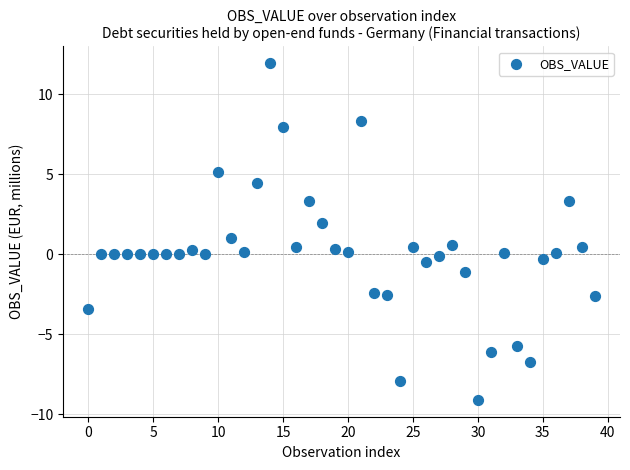

How many data points are displayed?

40